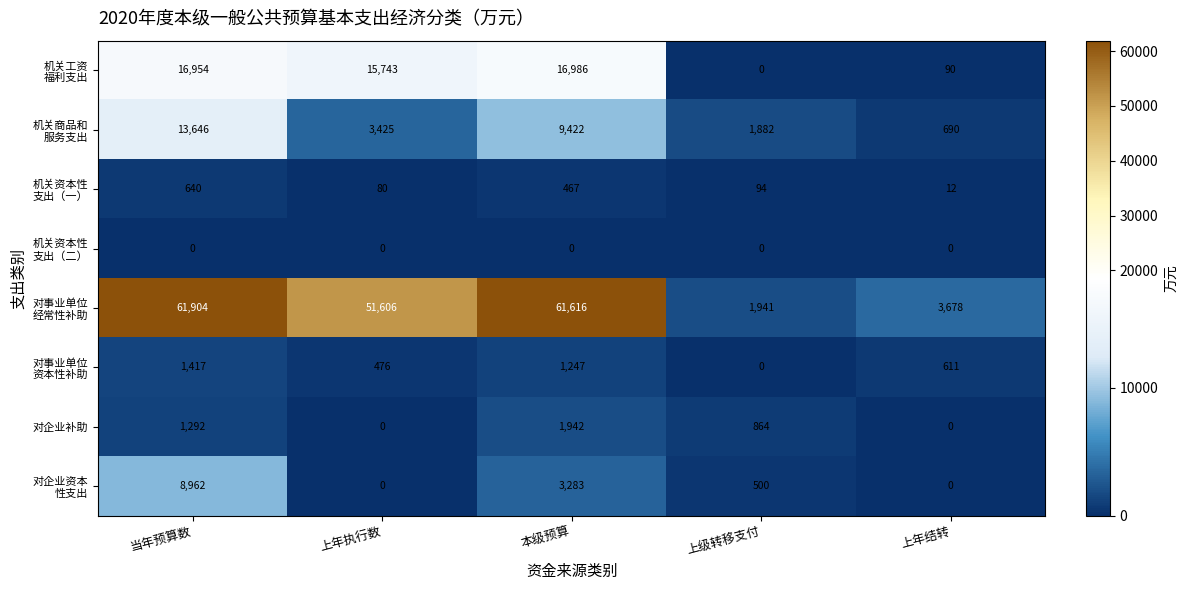

What is the spread (max minus min) of values at 当年预算数?

61904